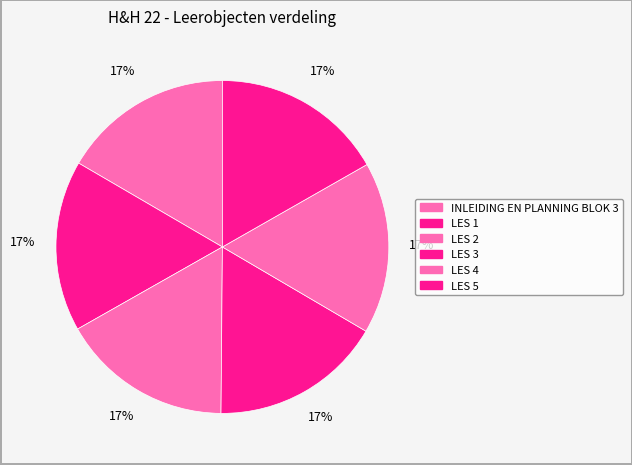

Is there any slice that represents more than half of the pie?

No